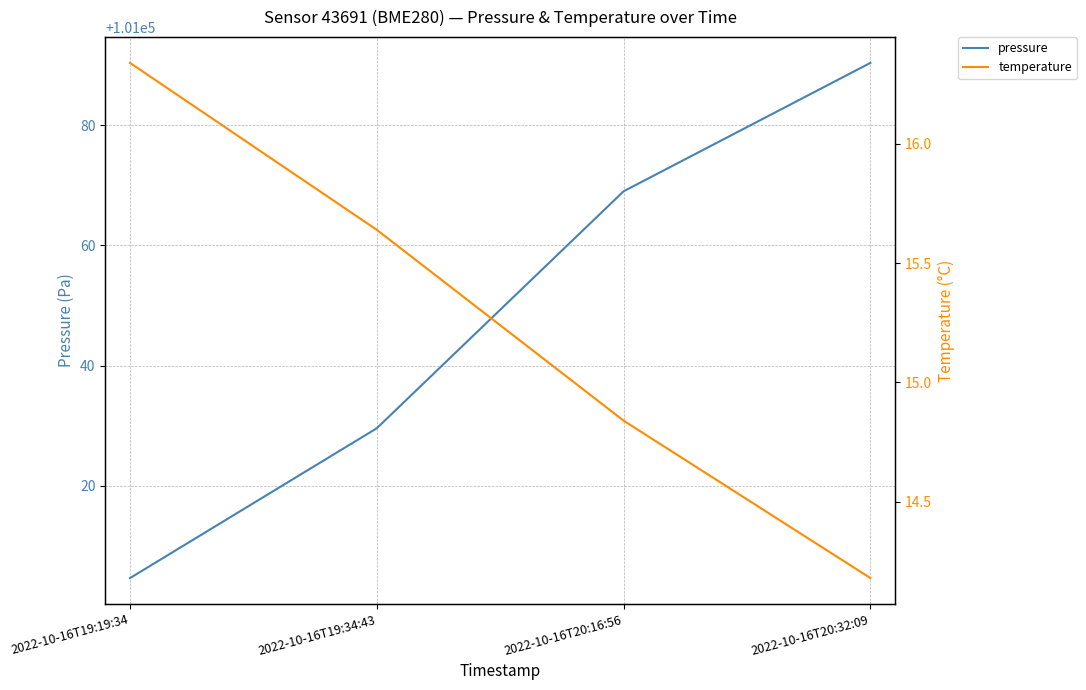

True or false: pressure and temperature cross at least once.

False